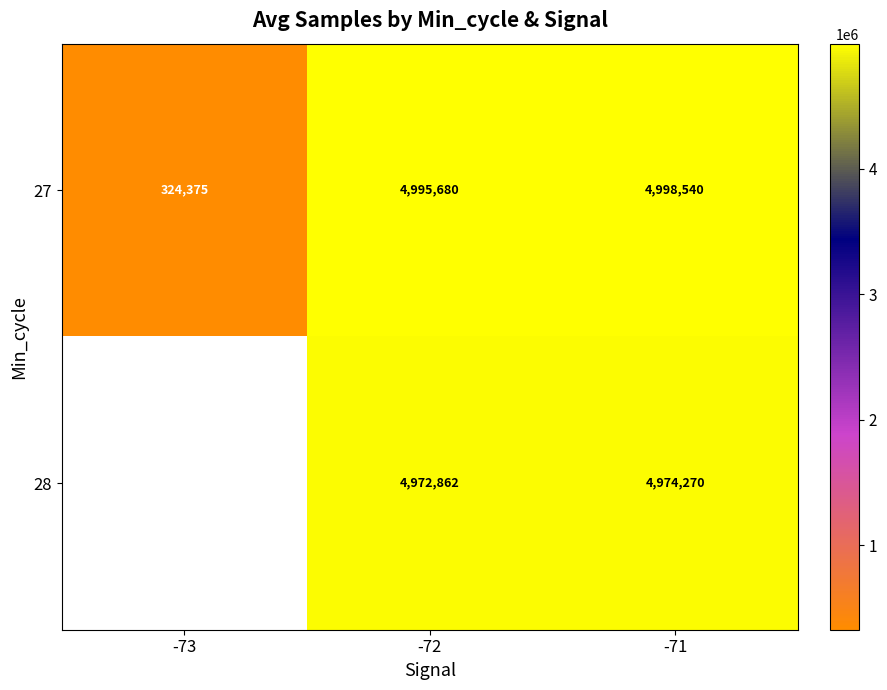

What is the total value across all series at -71?

9972810